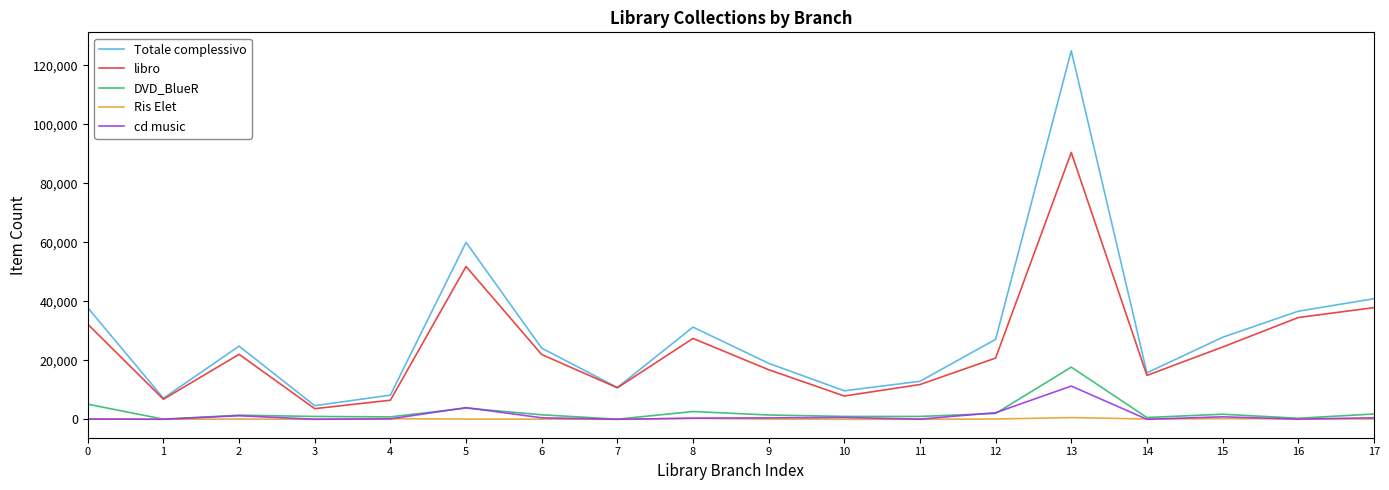

What are all the series names shown in the legend?

Totale complessivo, libro, DVD_BlueR, Ris Elet, cd music